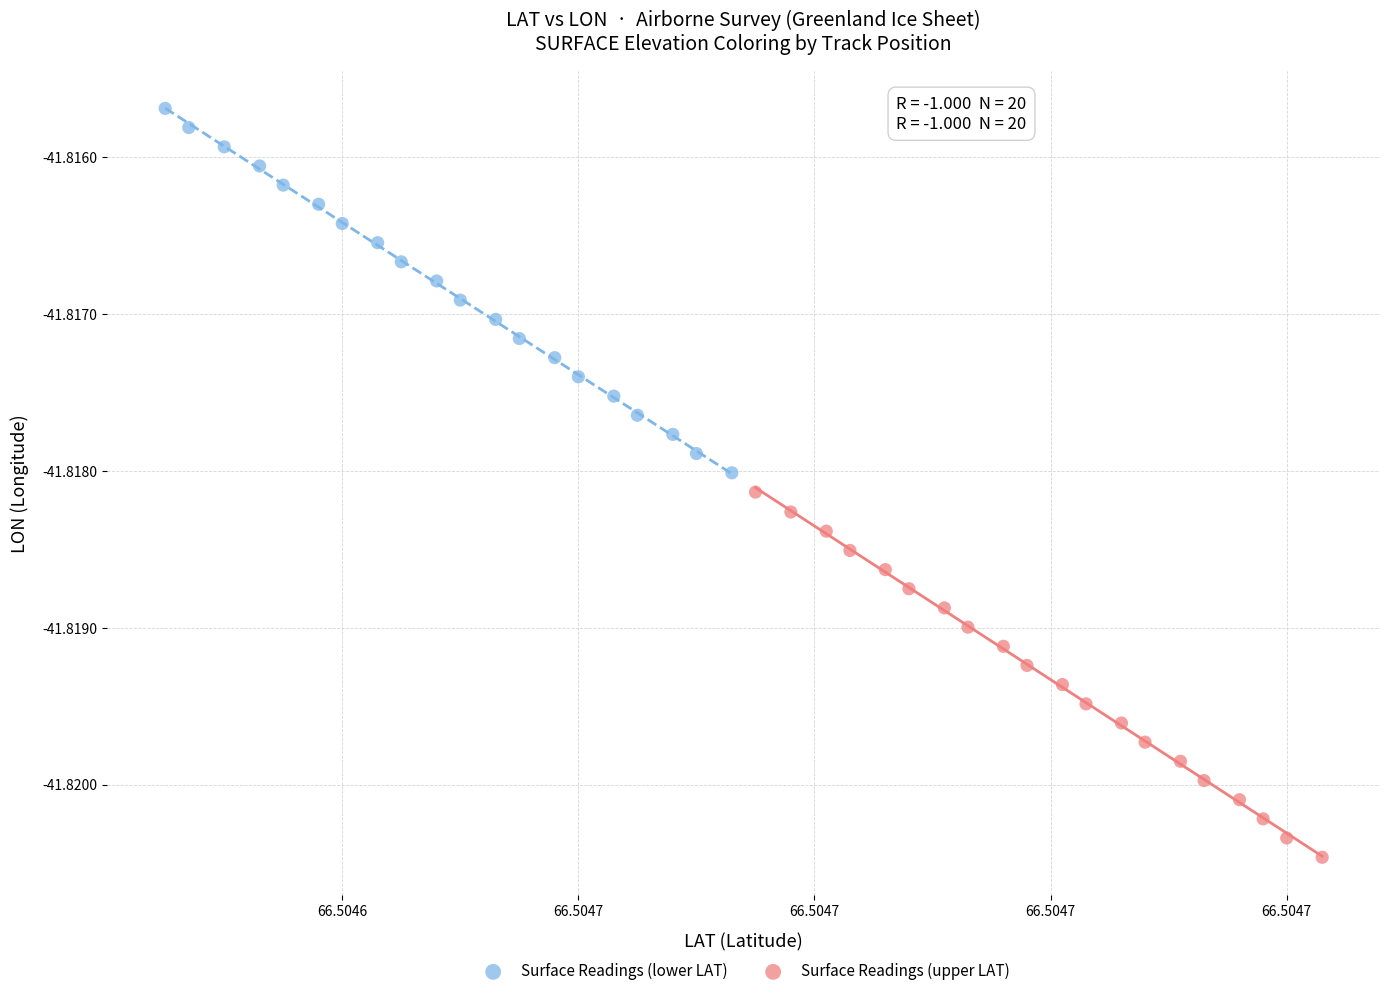

Which series reaches the maximum Y coordinate?

Surface Readings (lower LAT)